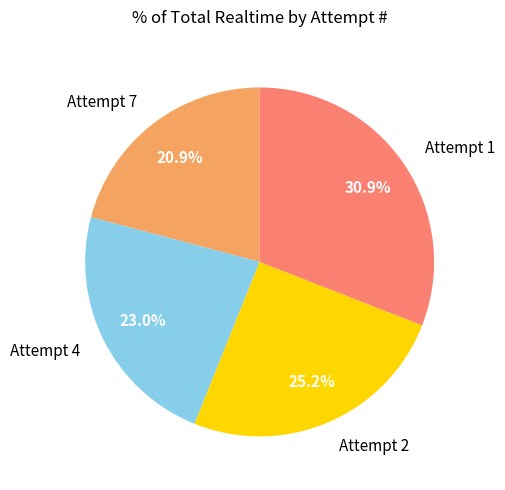

Which category has the biggest portion of the pie?

Attempt 1